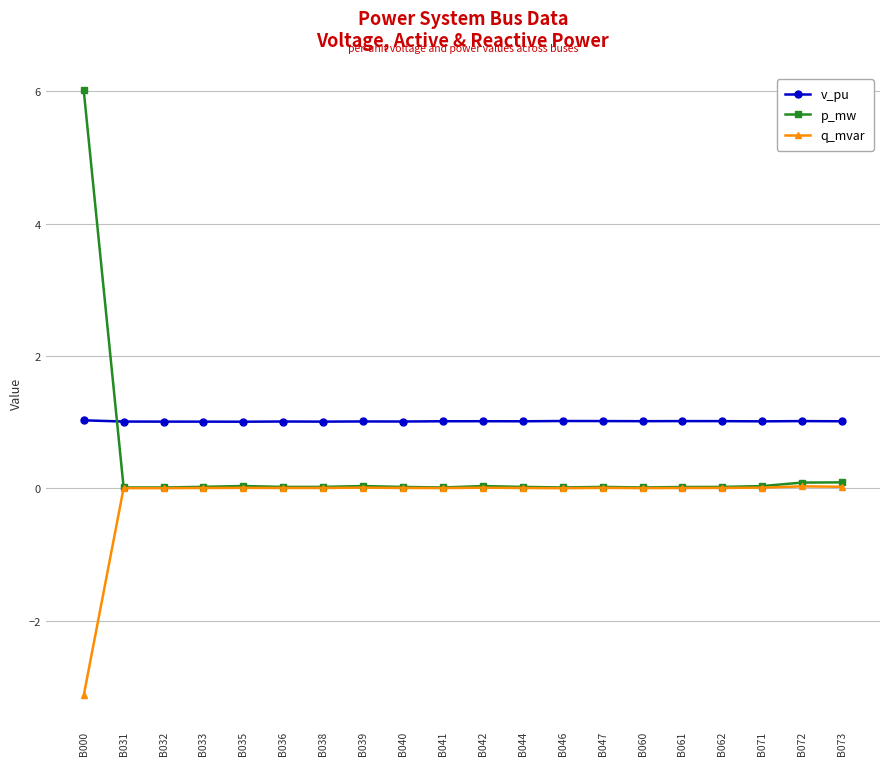

True or false: p_mw and v_pu cross at least once.

True